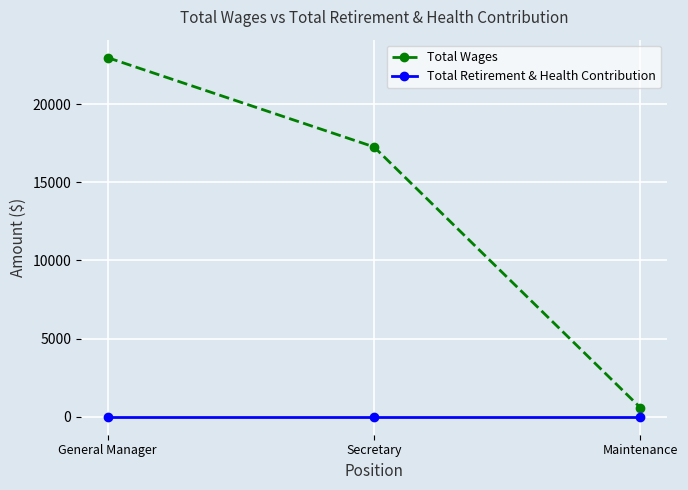

What are all the series names shown in the legend?

Total Wages, Total Retirement & Health Contribution